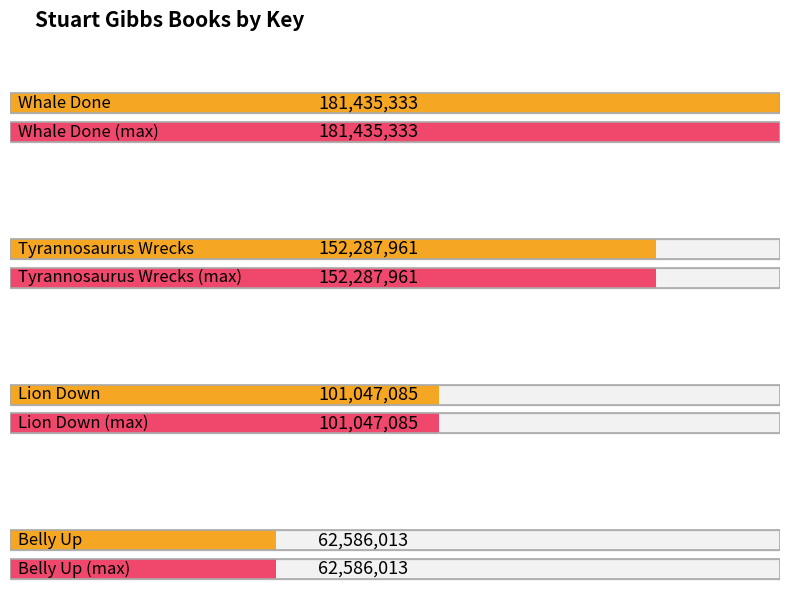

True or false: the data shows 65933386 at Lion Down.

False